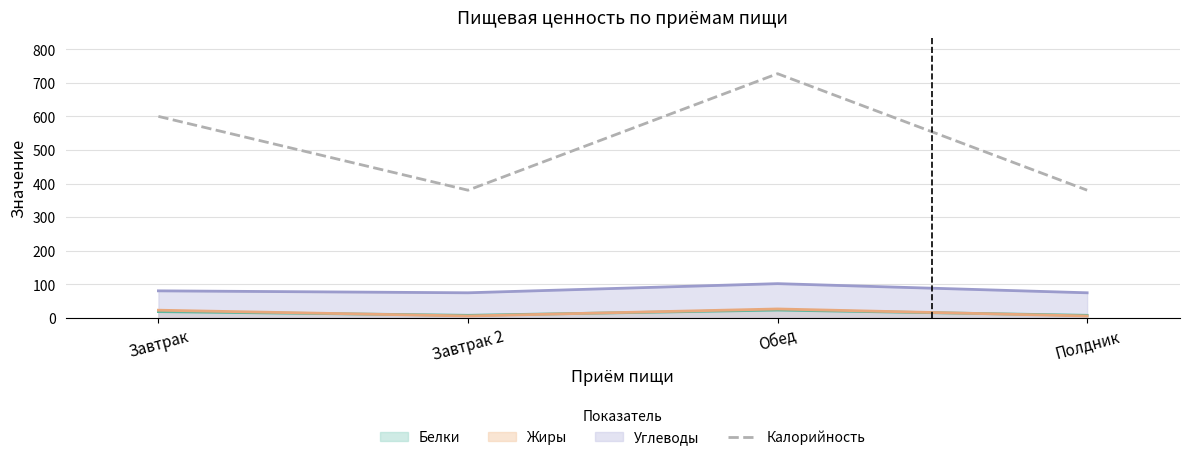

Does the chart display data point markers on the line(s)?

No